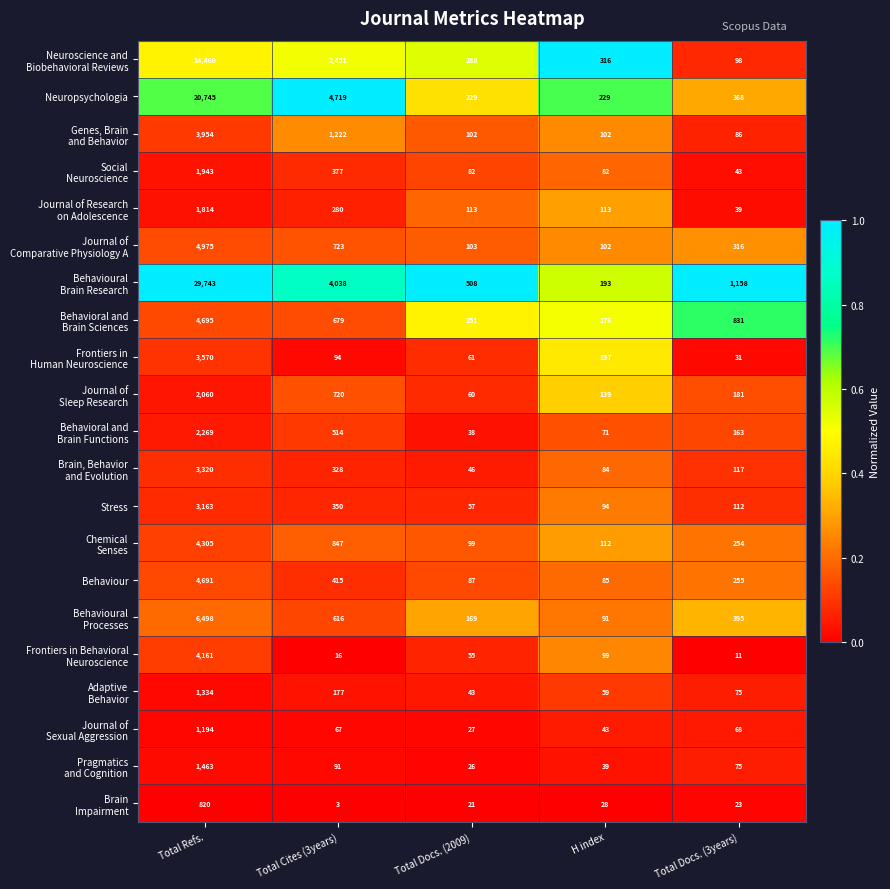

At which category does the chart reach its minimum across all series?

Total Cites (3years)